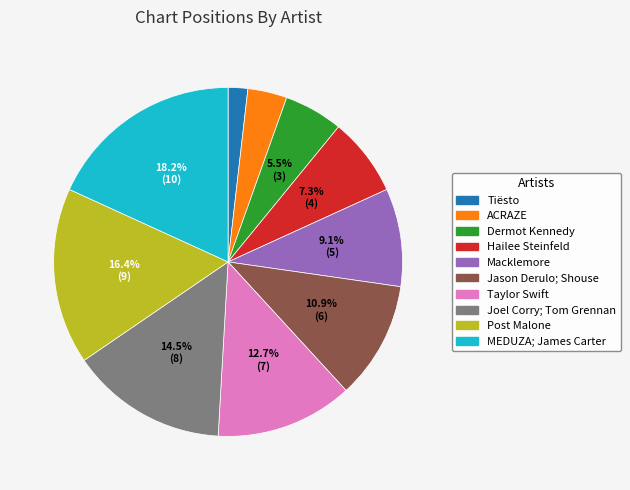

Between Dermot Kennedy and Post Malone, which is larger?

Post Malone